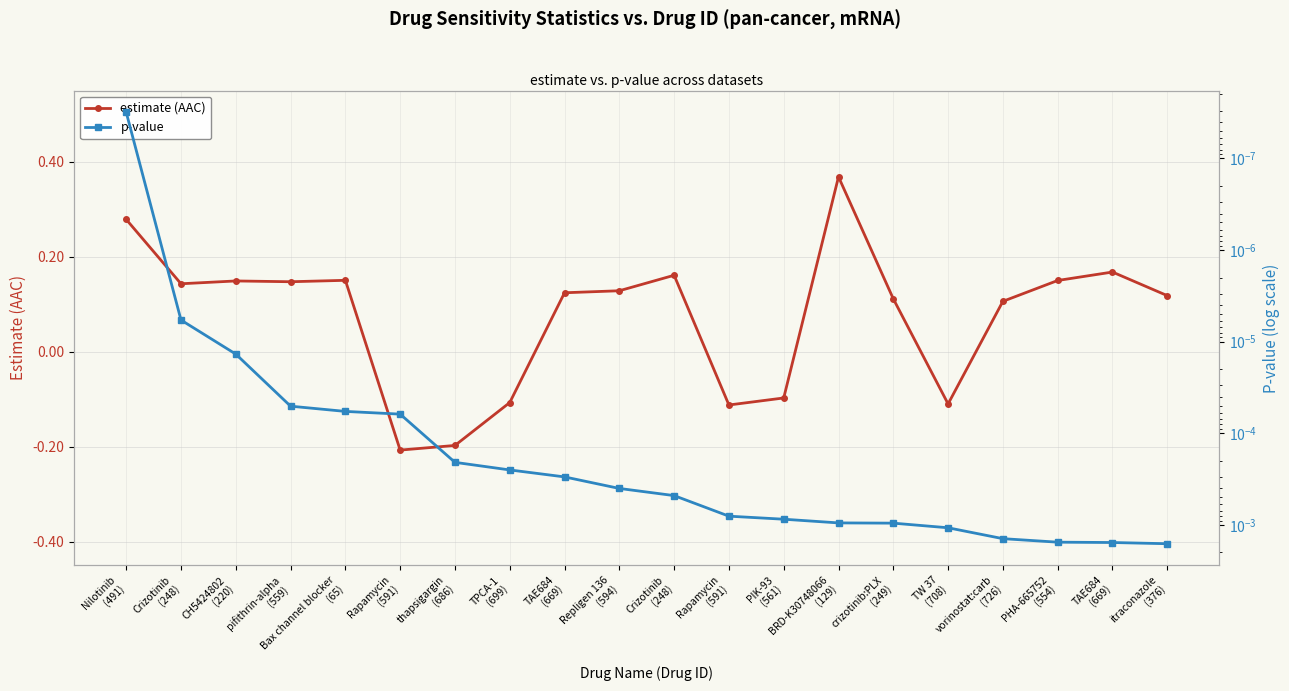

Is this an area chart (filled region under the line)?

No